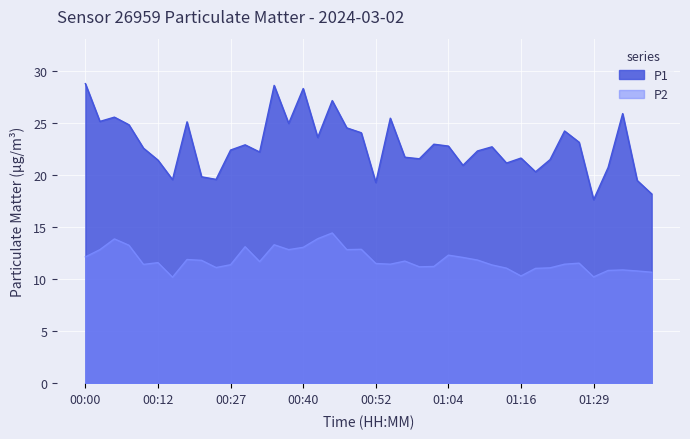

At how many categories does at least one series exceed 14?

40